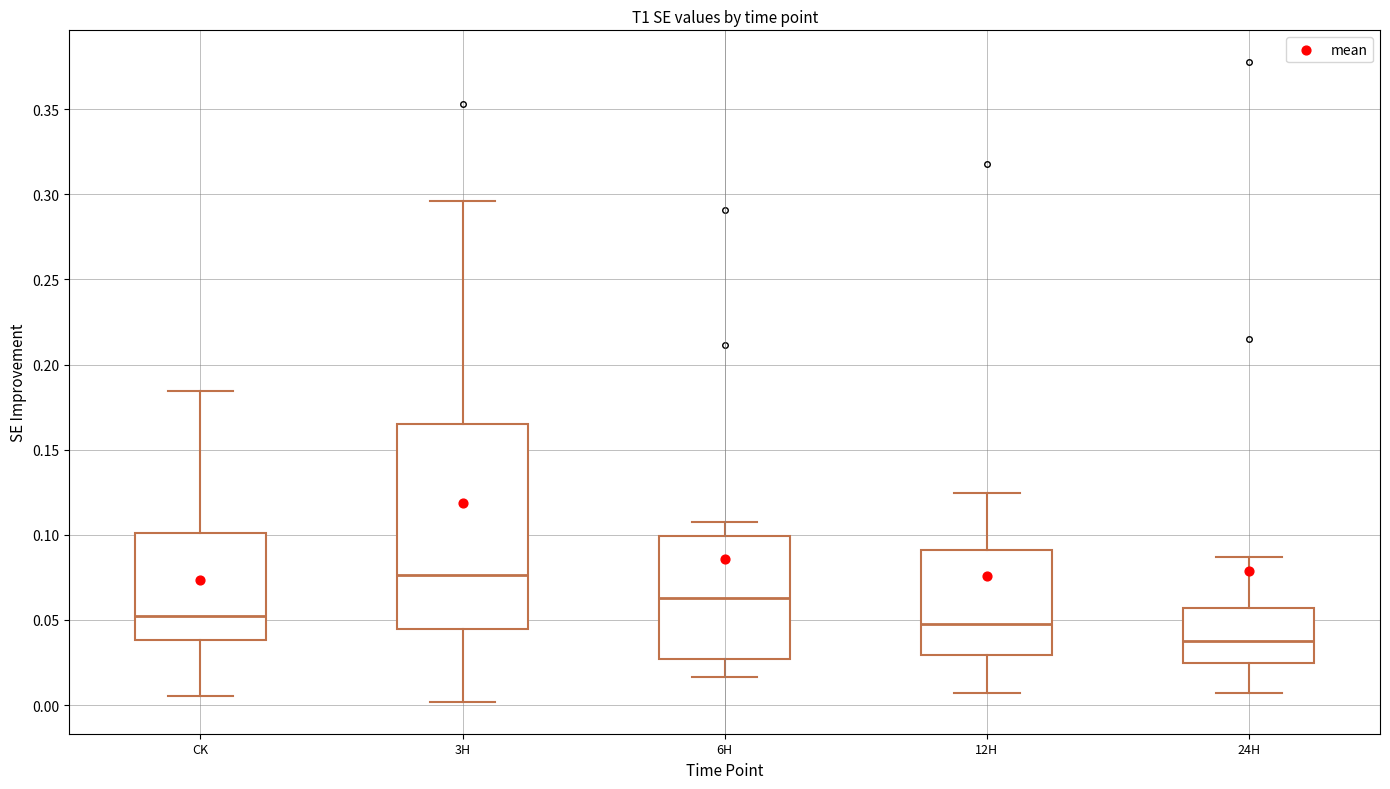

Which box's median line is the highest?

3H